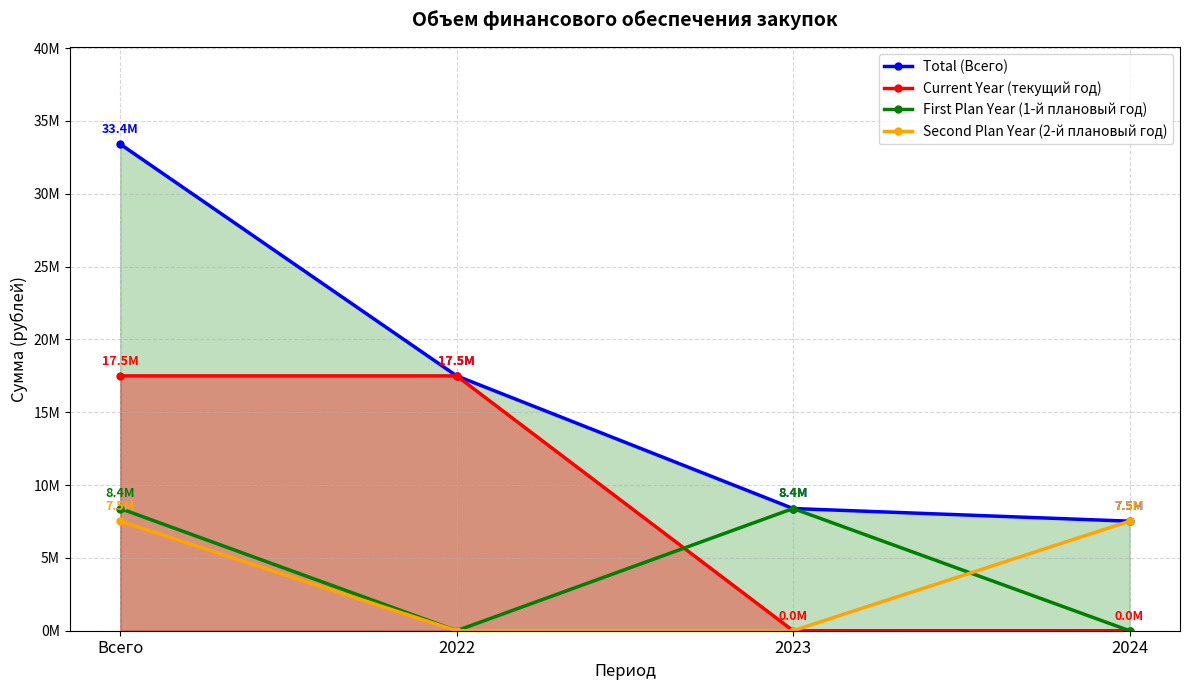

True or false: Second Plan Year (2-й плановый год) has more than 2 points higher than both neighbors.

False